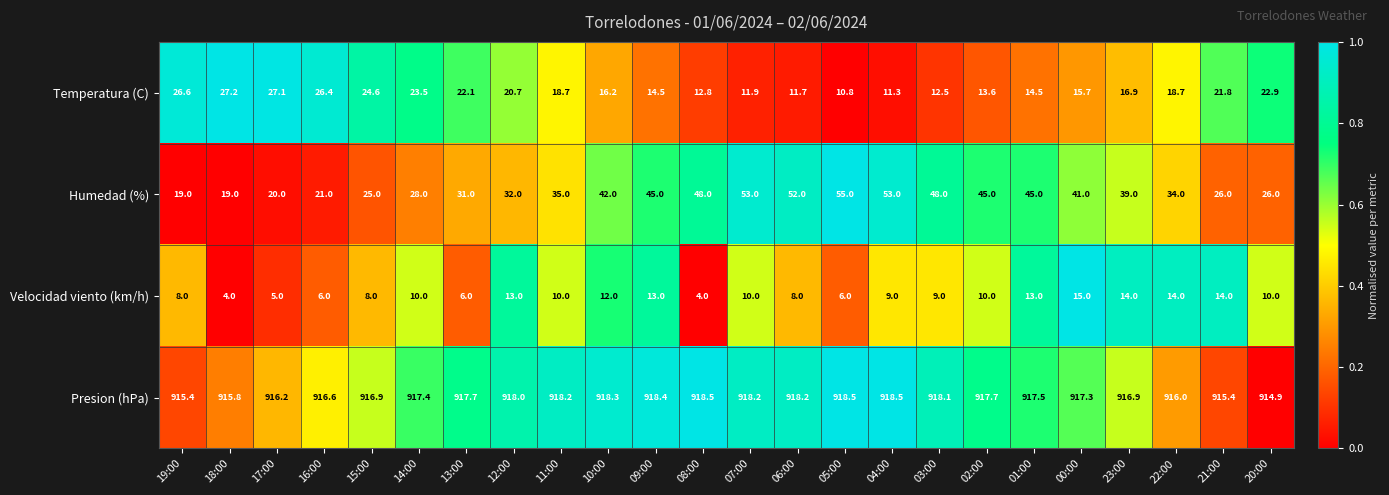

What is the spread (max minus min) of values at 15:00?

908.9